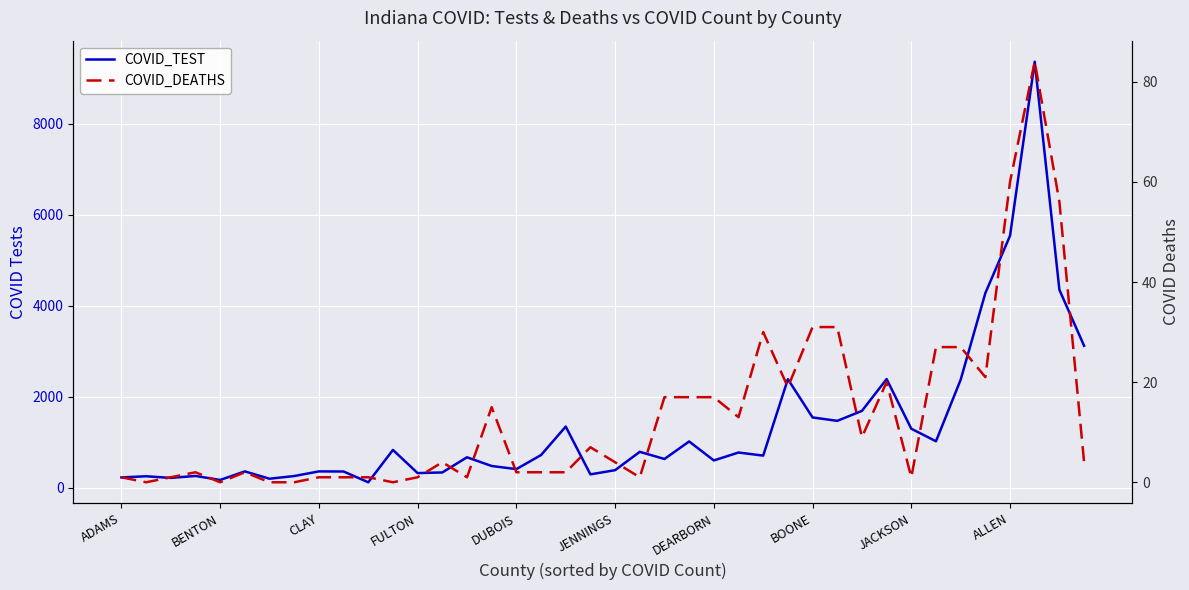

What is the greatest value displayed?

9360